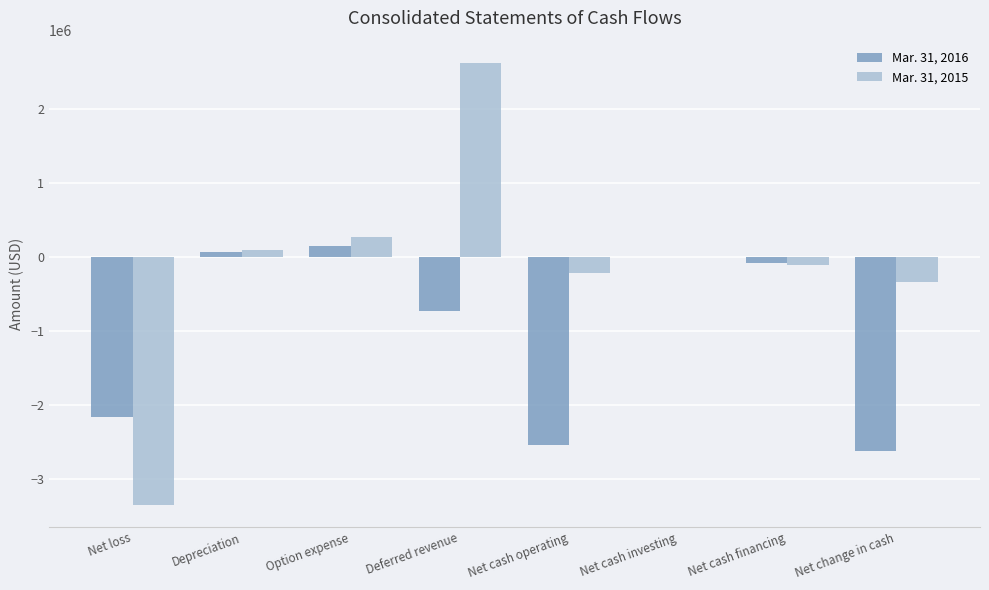

Which series has the largest total across all categories?

Mar. 31, 2015